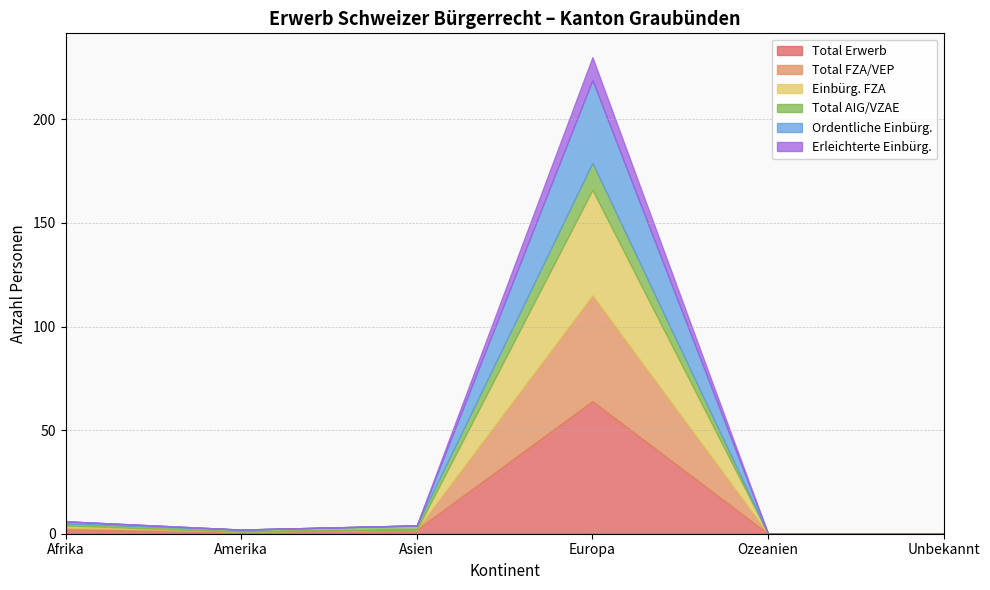

True or false: Ordentliche Einbürg. and Erleichterte Einbürg. cross at least once.

False